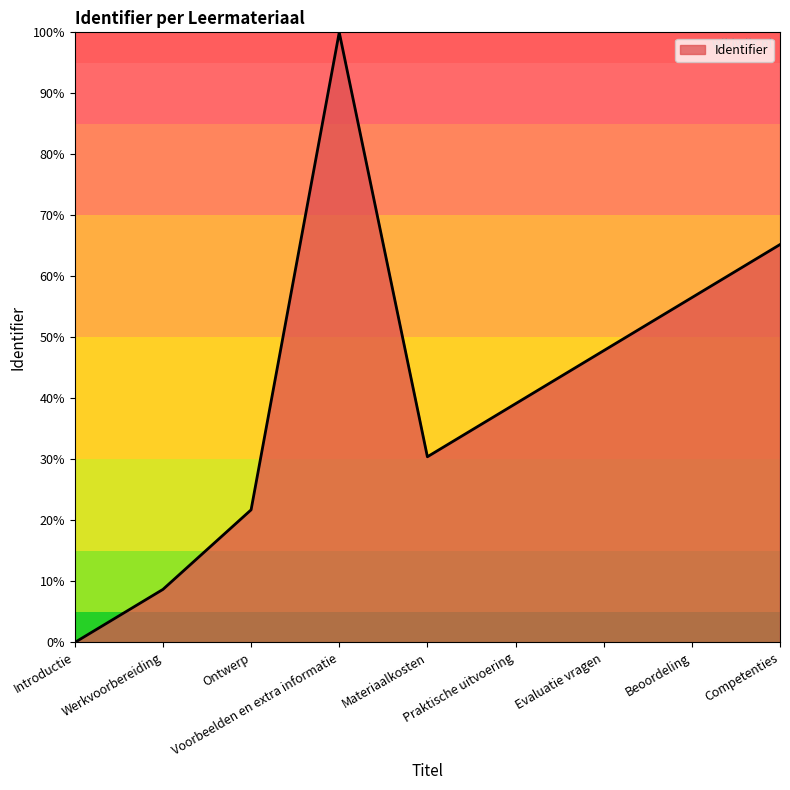

How many positive values are there?

8